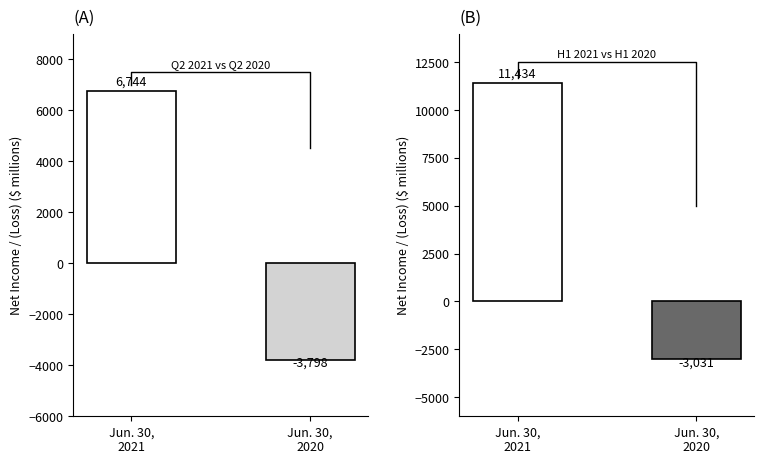

Which series has the widest spread of values?

6 Months Ended